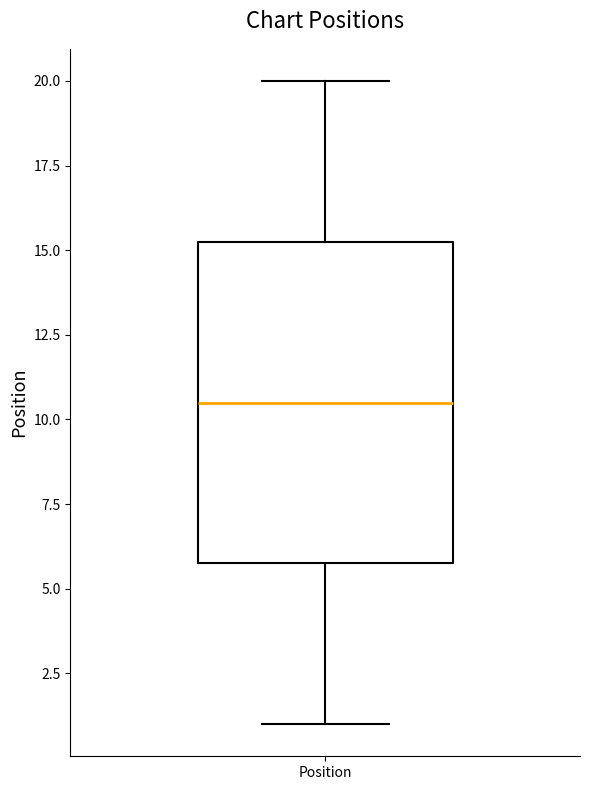

Transcribe this box plot: give where the median line is, the range the box spans, and where the two whiskers end, as read against the y-axis. The values are not printed on the chart, so give them approximately, as read against the axis.

median 10.5, box 6.0 to 15.5, whiskers 1.0 to 20.0